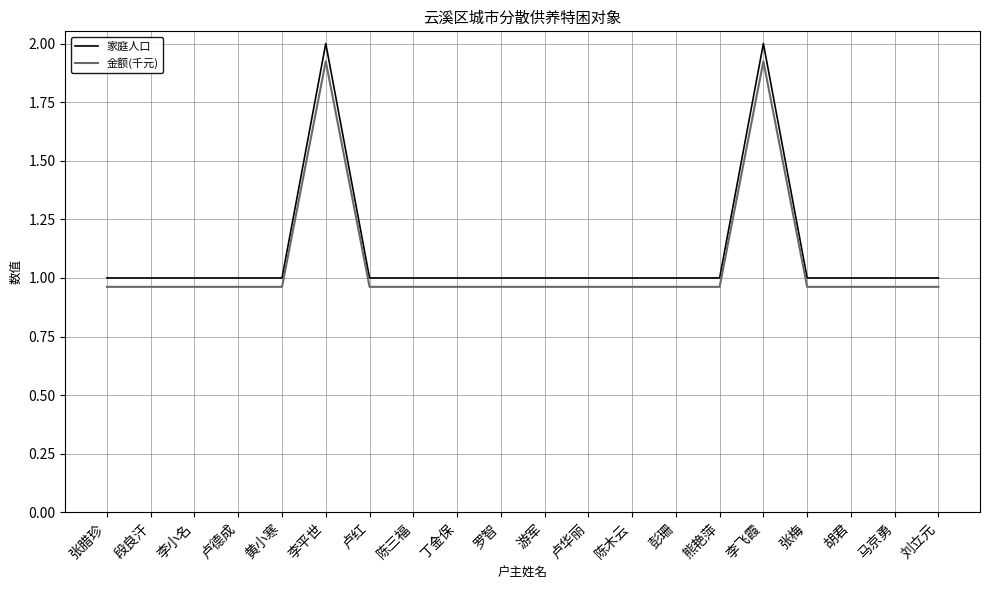

At 李平世, list the series in order from largest to smallest.

家庭人口, 金额(千元)